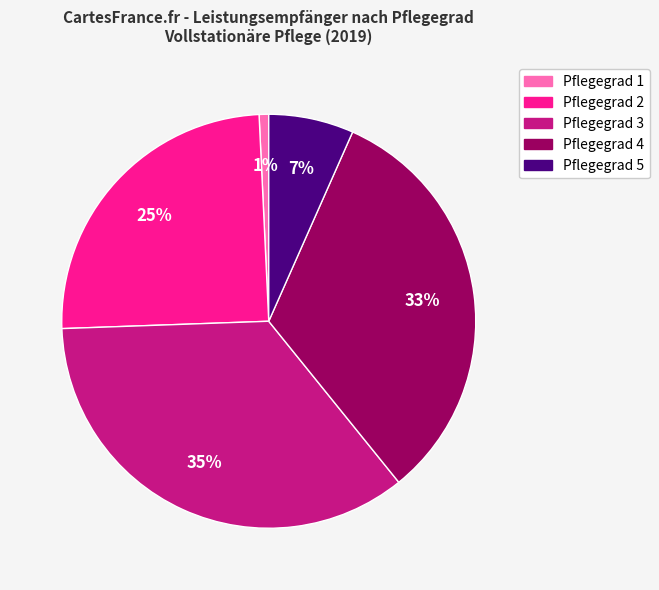

True or false: Pflegegrad 3 accounts for 73% of the total.

False